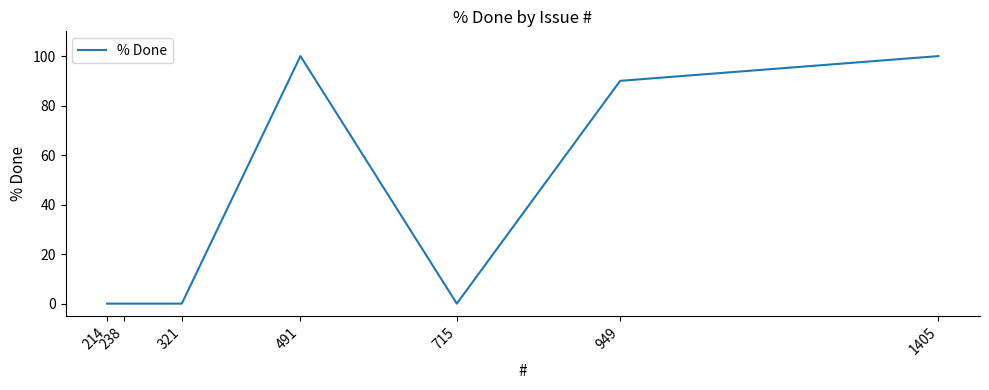

How many interior local peaks (higher than both neighbors) does the data have?

1